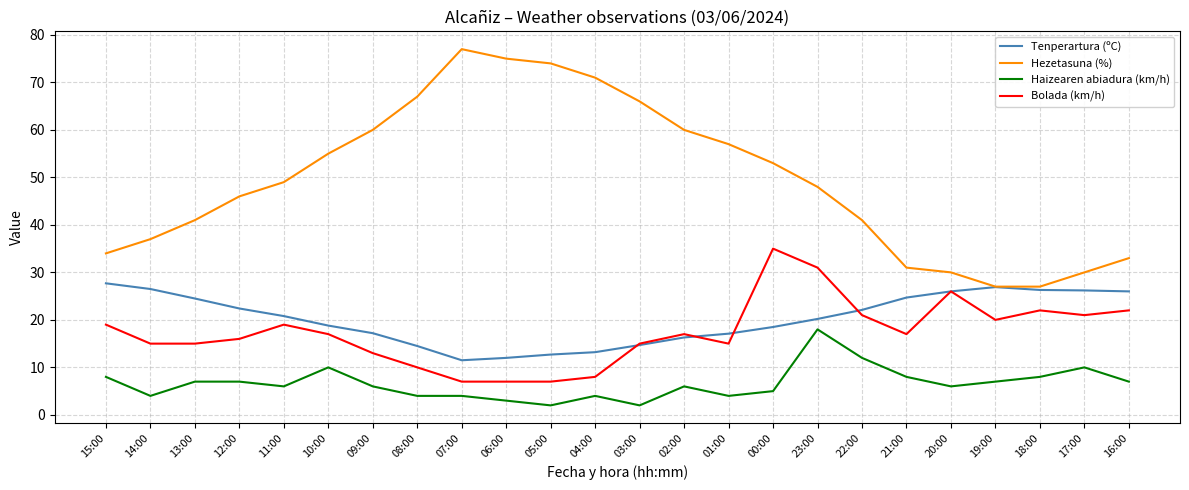

At 18:00, list the series in order from smallest to largest.

Haizearen abiadura (km/h), Bolada (km/h), Tenperartura (ºC), Hezetasuna (%)